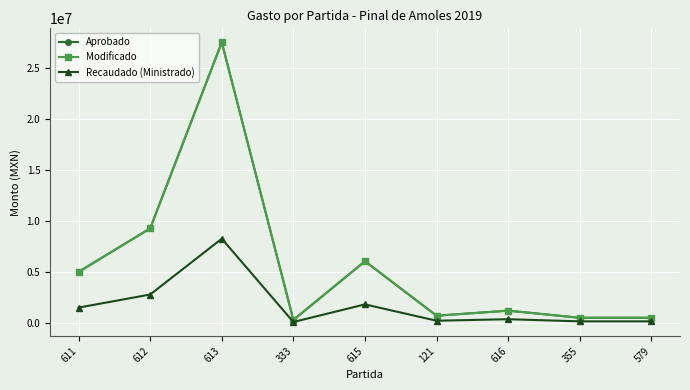

Where is the first local minimum for Aprobado?

333